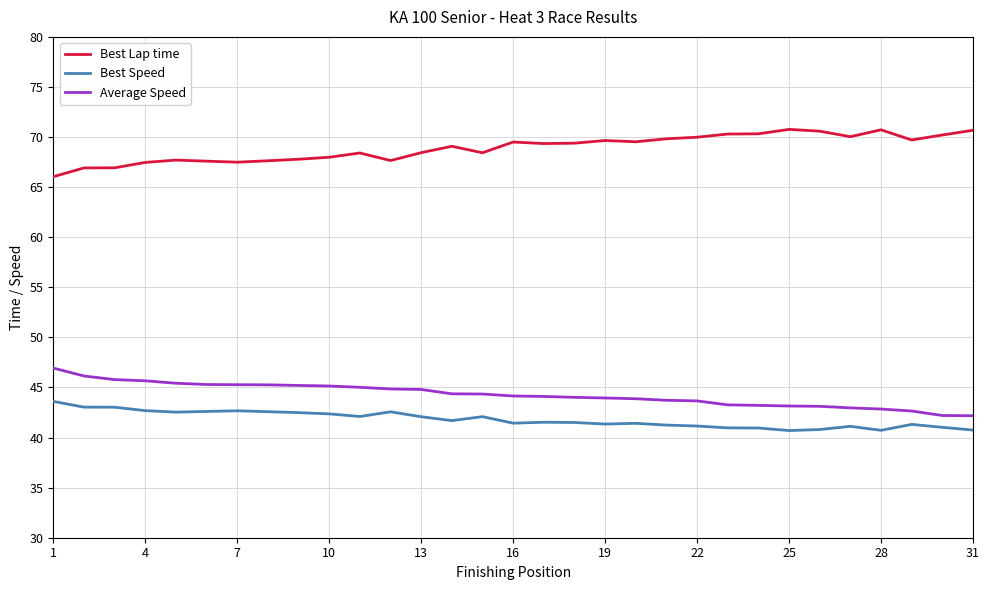

True or false: Best Lap time and Best Speed intersect in this chart.

False